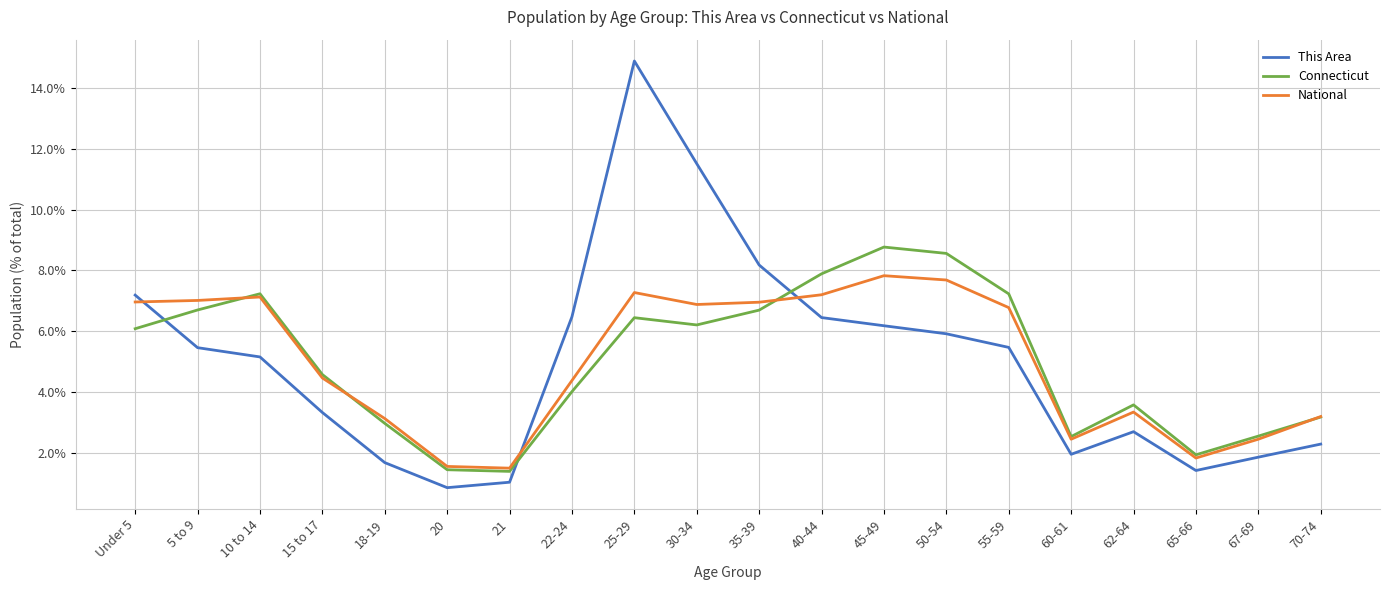

Rank the series by their maximum value, from lowest to highest.

National, Connecticut, This Area